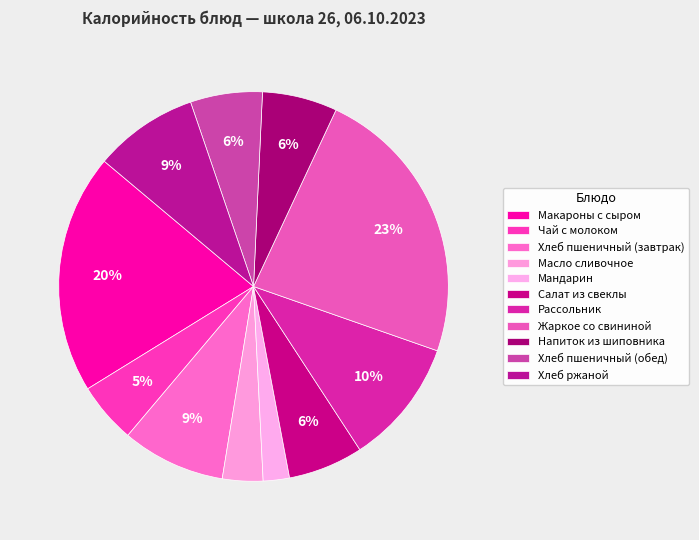

What is the total percentage of Масло сливочное and Жаркое со свининой?

26.8%